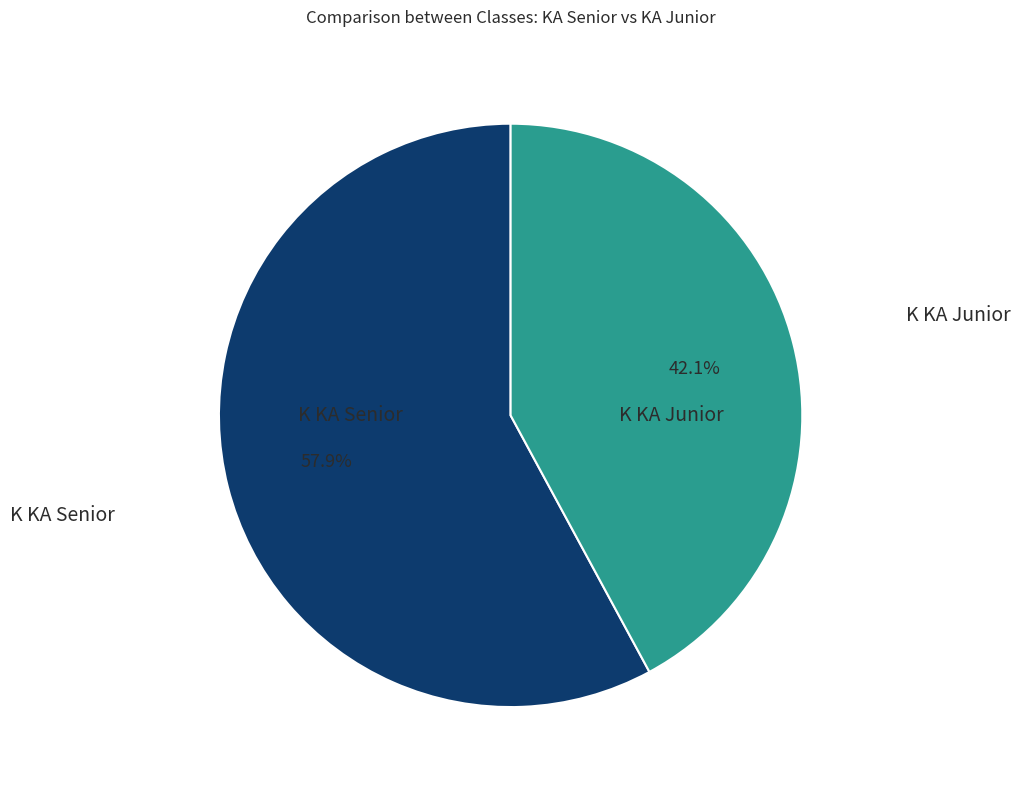

Is there any slice that represents more than half of the pie?

Yes